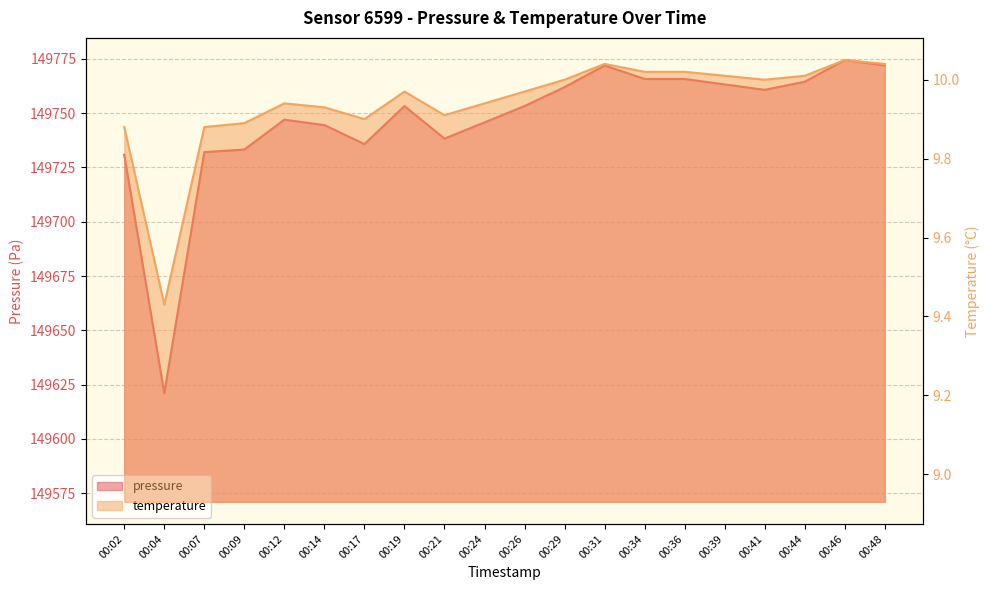

How many categories are shown in the chart?

20